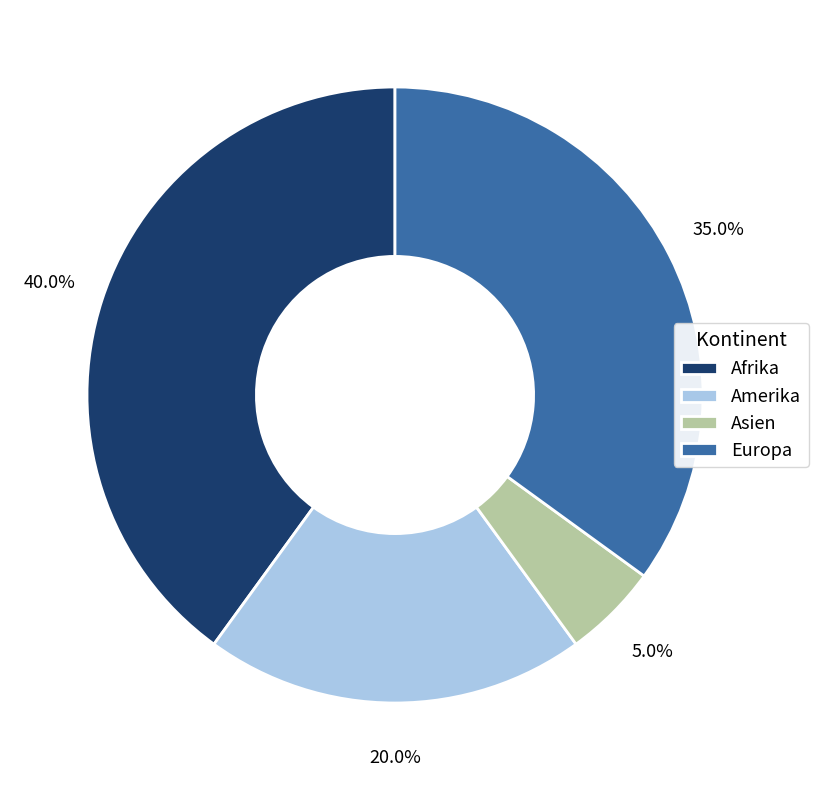

To the nearest percent, what is the combined percentage of Asien and Afrika?

45%